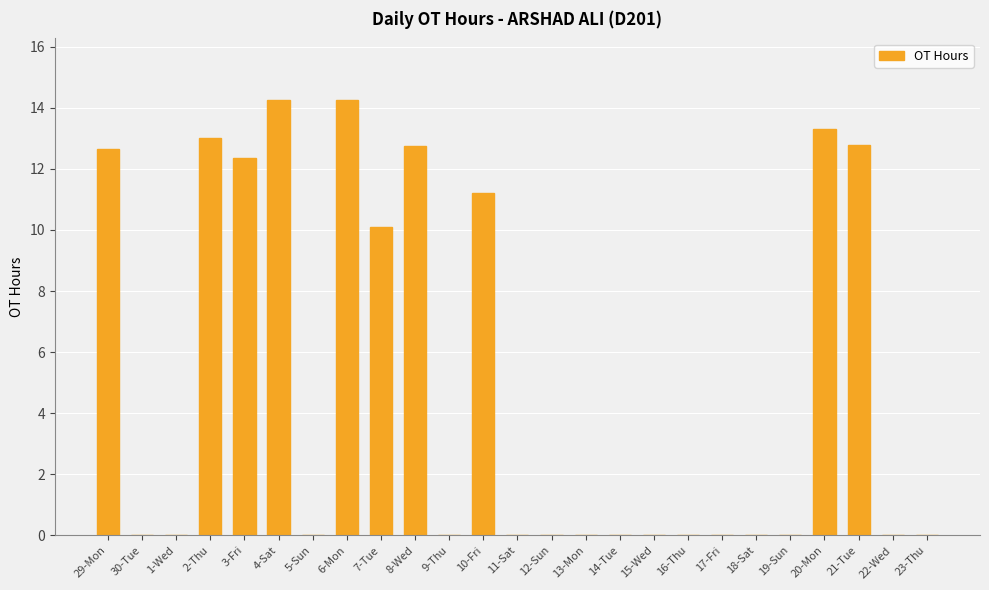

Is it true that the value at 6-Mon is 19.3?

False